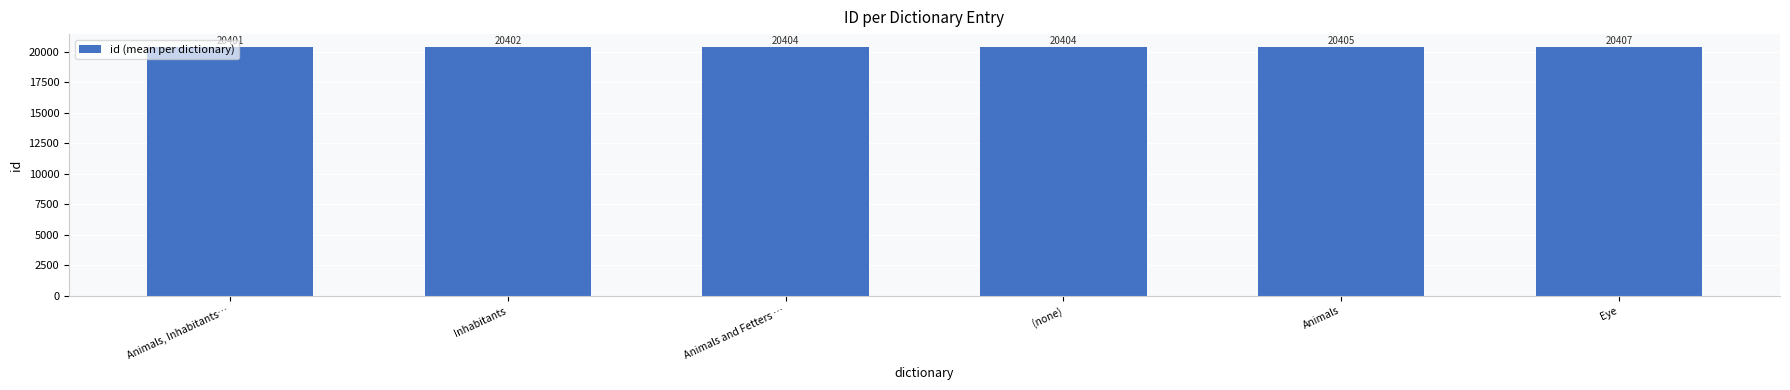

What position from the left is Animals and Fetters …?

3